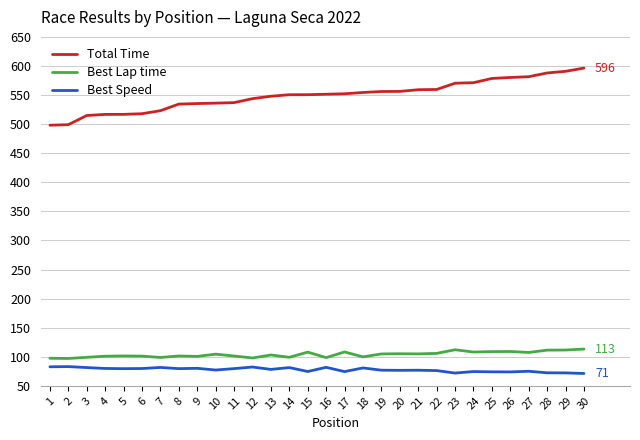

What is the total value across all series at 5?

697.6